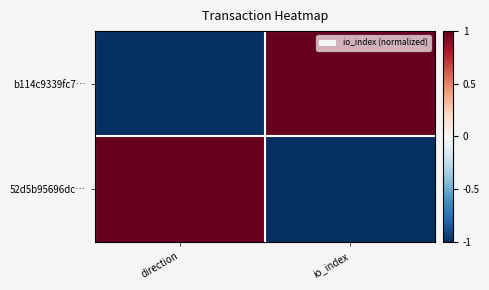

What is the difference between the highest and lowest values at io_index?

2